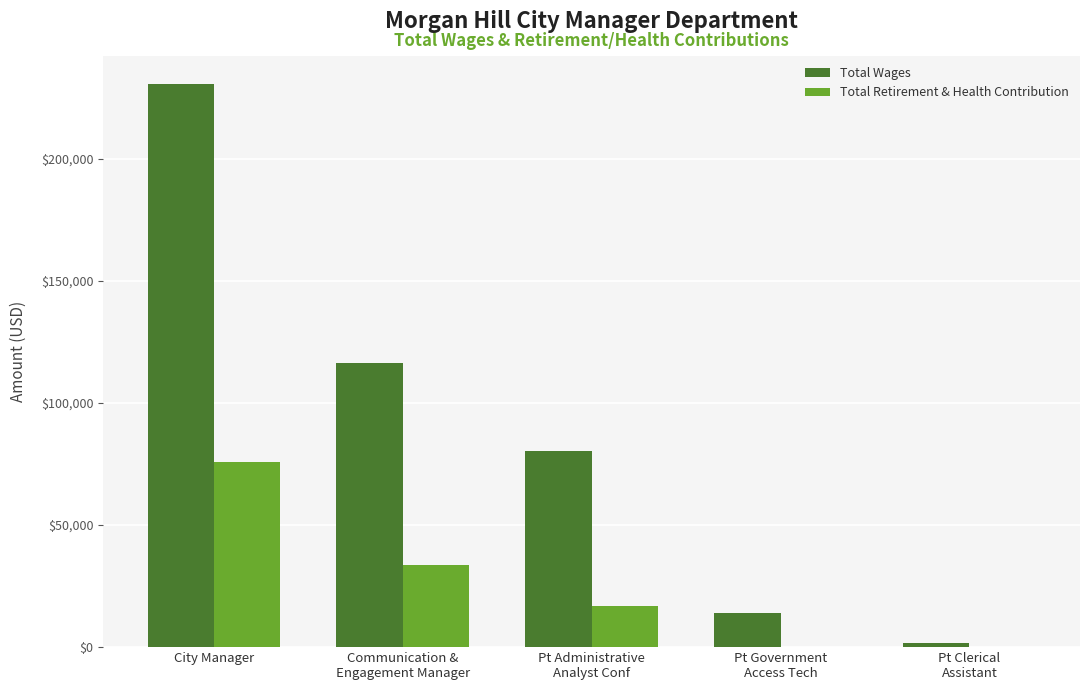

Is it true that Total Retirement & Health Contribution equals 75988 at City Manager?

True